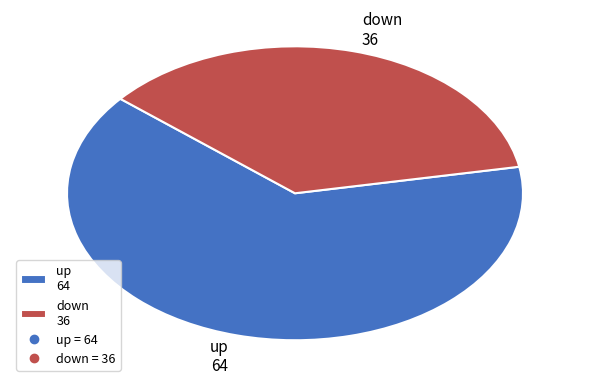

Is there a majority slice in this chart?

Yes